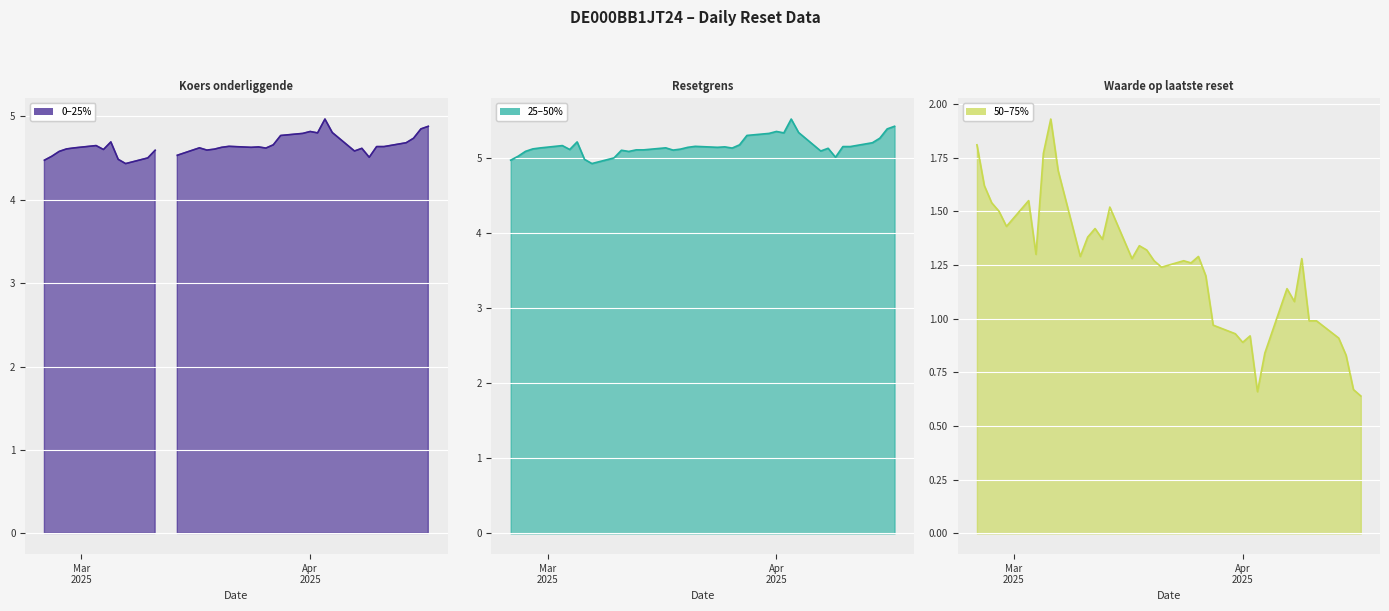

List the series in order of their peak value, lowest first.

Waarde op laatste reset, Koers onderliggende, Resetgrens